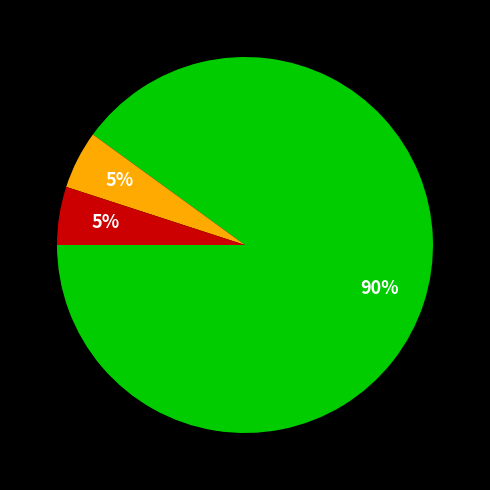

Is there a majority slice in this chart?

Yes